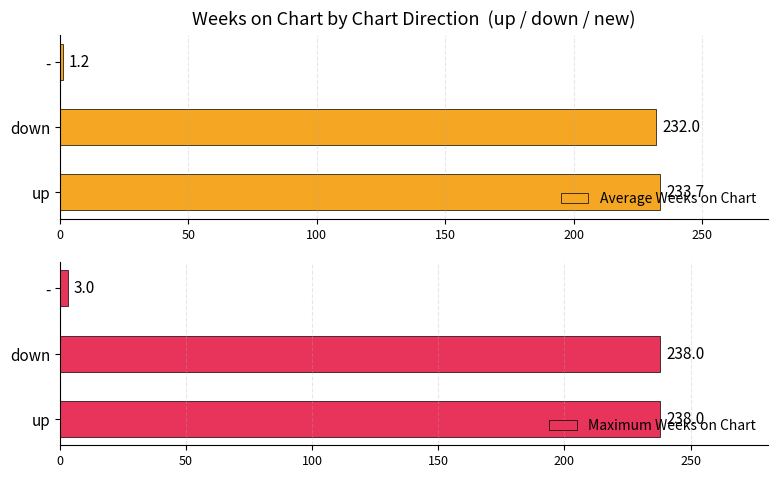

The Average Weeks on Chart series shows 338.6 at up. True or false?

False